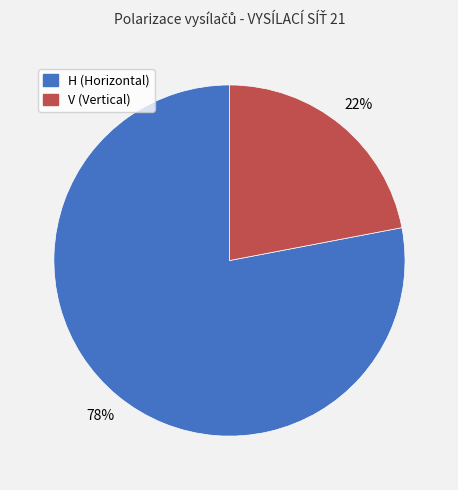

The V slice represents 9% of the pie. True or false?

False